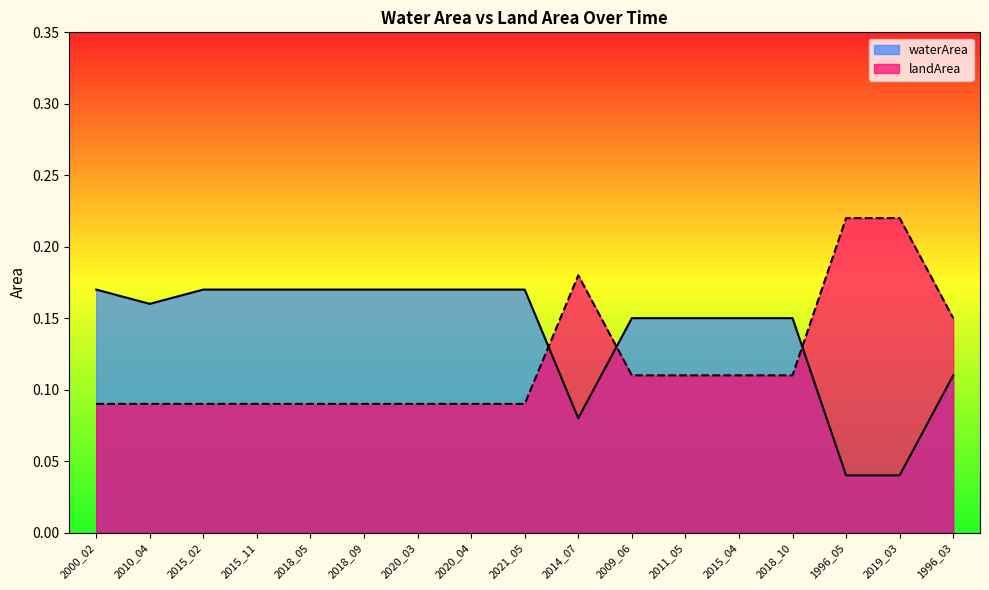

The waterArea series shows 0.0 at 2020_04. True or false?

False